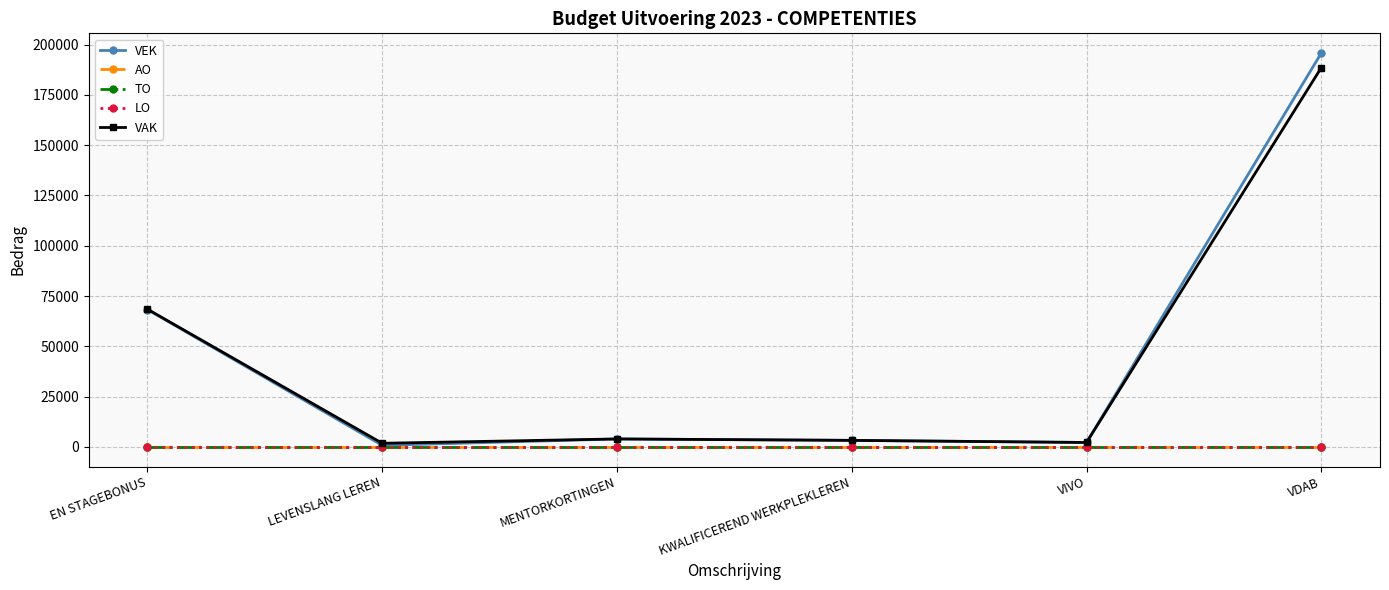

True or false: VEK has more than 2 interior local peaks.

False